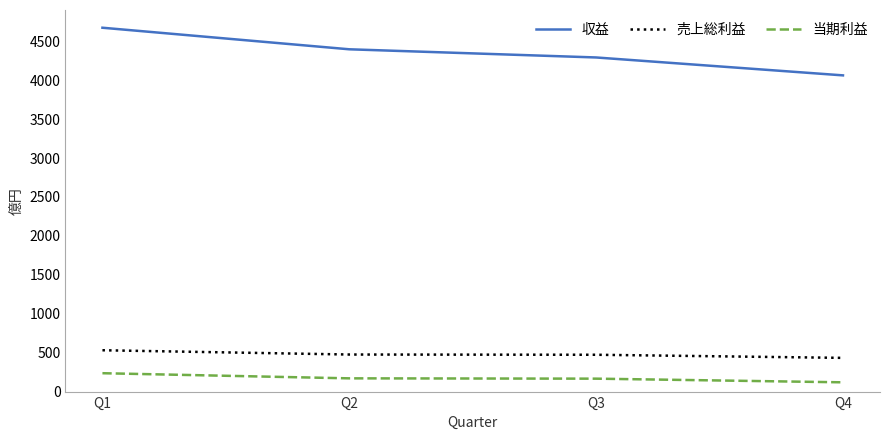

What is the spread (max minus min) of values at Q4?

3943